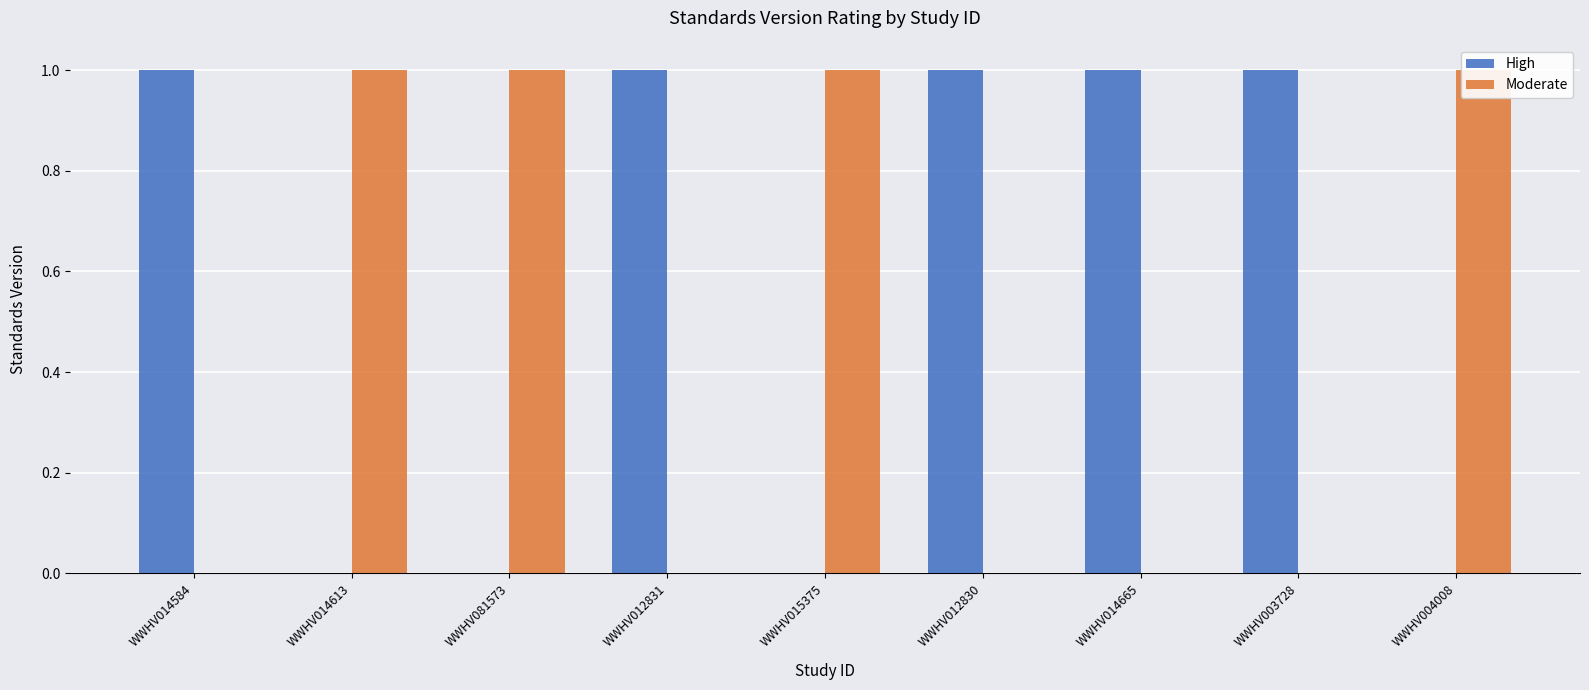

What is the sum of the High values at WWHV014613 and WWHV012831?

1